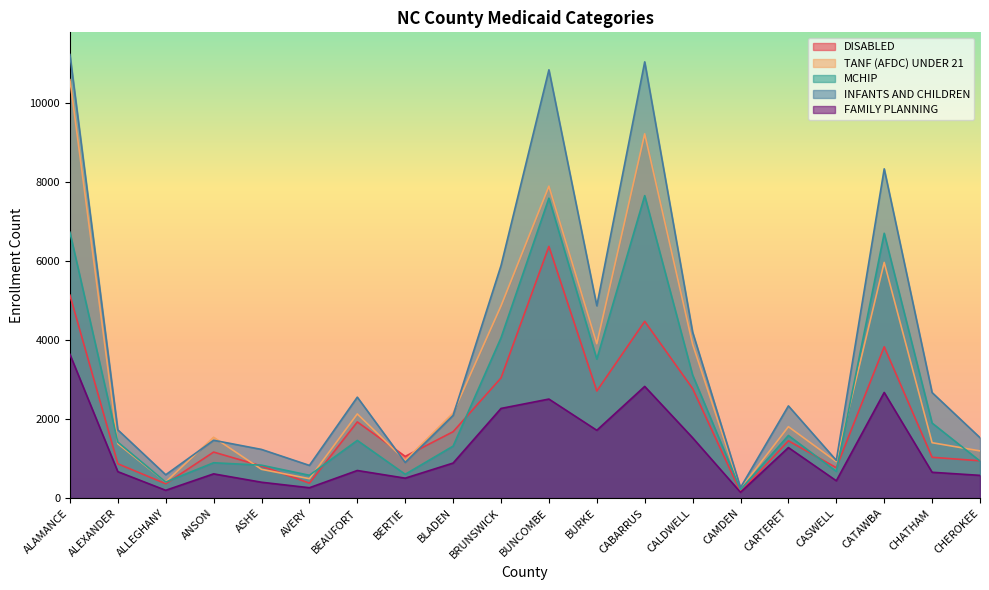

How many interior local valleys does the INFANTS AND CHILDREN series have?

6